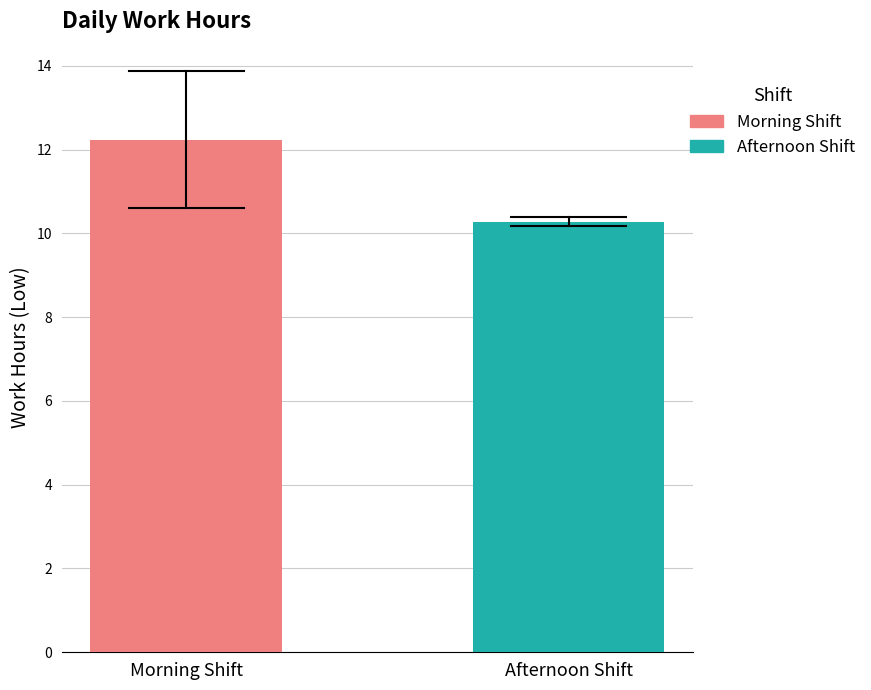

What is the minimum value for Afternoon Shift?

10.3